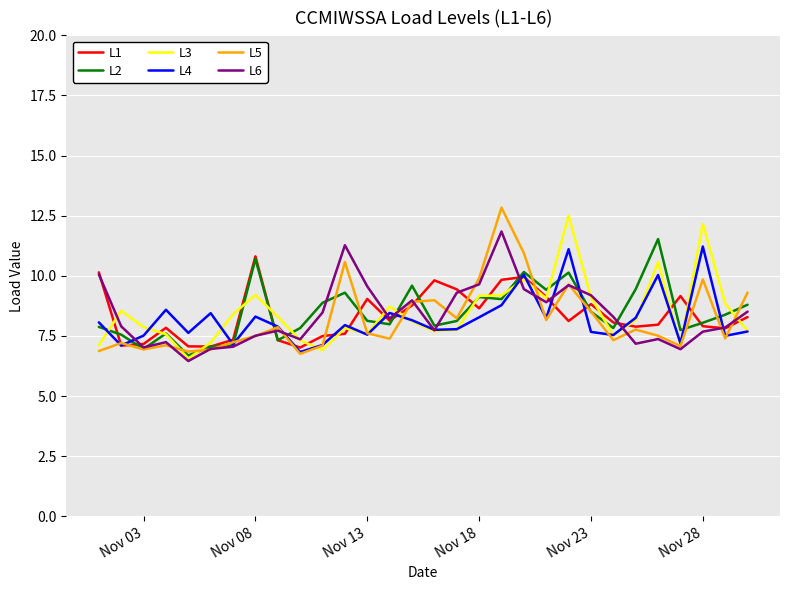

What is the maximum value for L3?

12.5